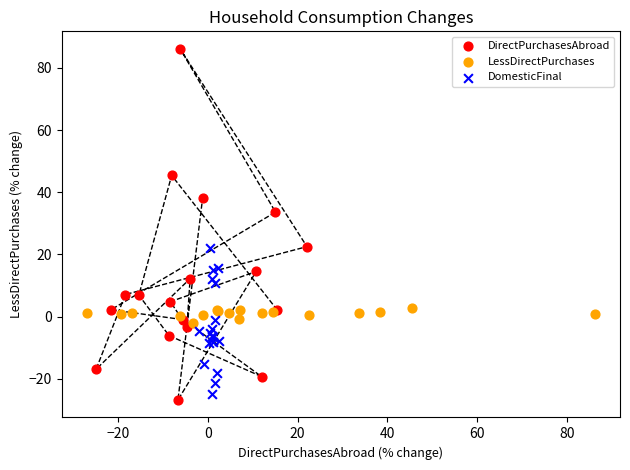

Which series has the widest spread of Y values?

DirectPurchasesAbroad